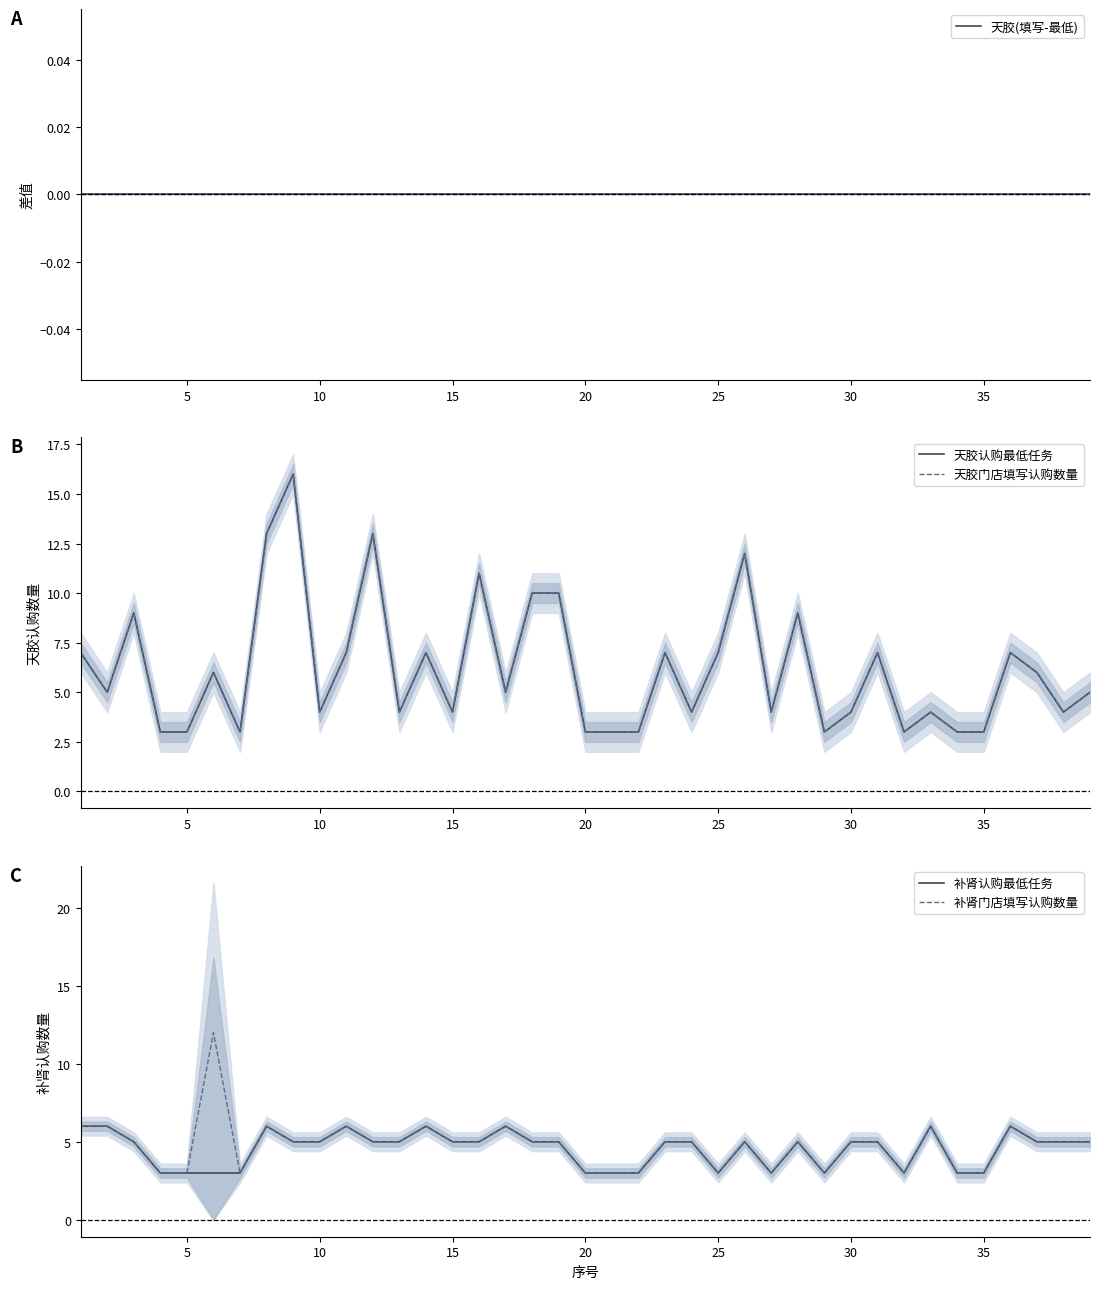

Reading left to right, transcribe all the data shown in this chart.

天胶(填写-最低): 0	0	0	0	0	0	0	0	0	0	0	0	0	0	0	0	0	0	0	0	0	0	0	0	0	0	0	0	0	0	0	0	0	0	0	0	0	0	0
天胶认购最低任务: 7	5	9	3	3	6	3	13	16	4	7	13	4	7	4	11	5	10	10	3	3	3	7	4	7	12	4	9	3	4	7	3	4	3	3	7	6	4	5
天胶门店填写认购数量: 7	5	9	3	3	6	3	13	16	4	7	13	4	7	4	11	5	10	10	3	3	3	7	4	7	12	4	9	3	4	7	3	4	3	3	7	6	4	5
补肾认购最低任务: 6	6	5	3	3	3	3	6	5	5	6	5	5	6	5	5	6	5	5	3	3	3	5	5	3	5	3	5	3	5	5	3	6	3	3	6	5	5	5
补肾门店填写认购数量: 6	6	5	3	3	12	3	6	5	5	6	5	5	6	5	5	6	5	5	3	3	3	5	5	3	5	3	5	3	5	5	3	6	3	3	6	5	5	5